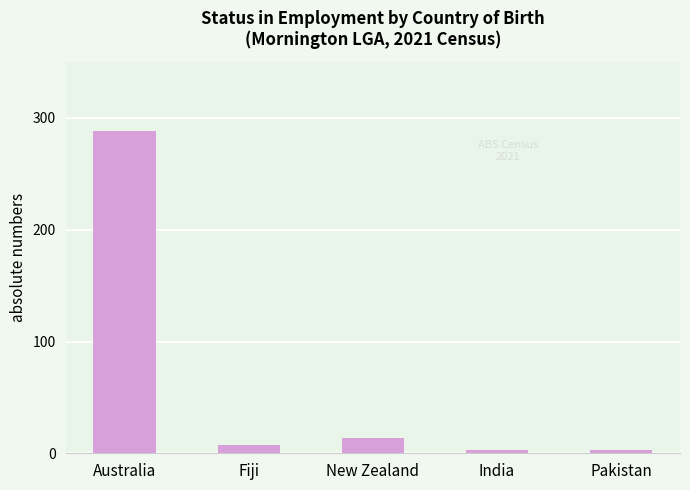

How many values are below 7?

2